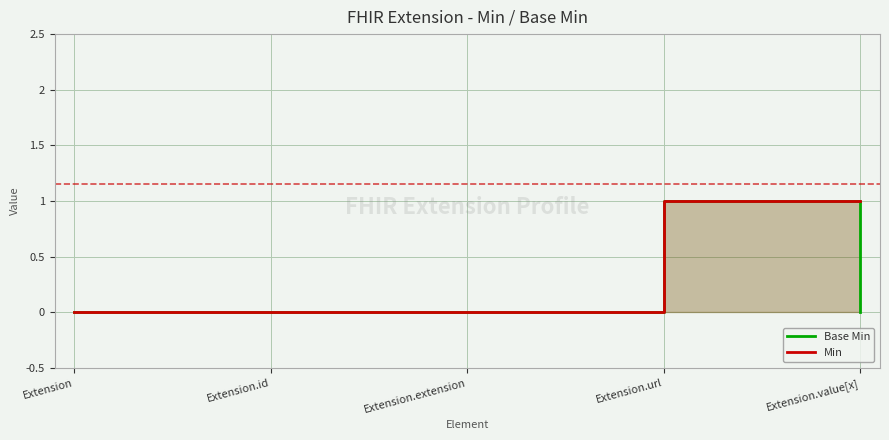

At how many categories does at least one series exceed 0?

2